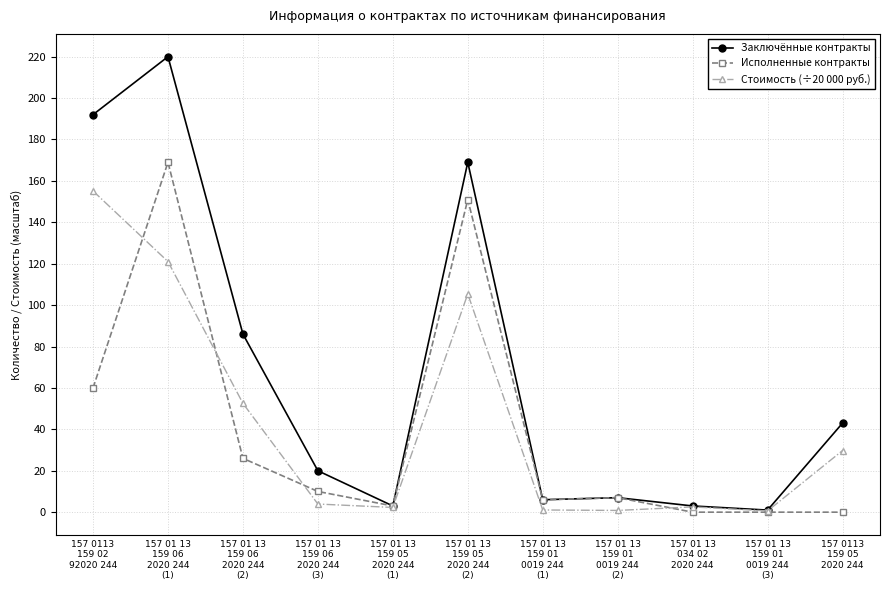

Is this an area chart (filled region under the line)?

No